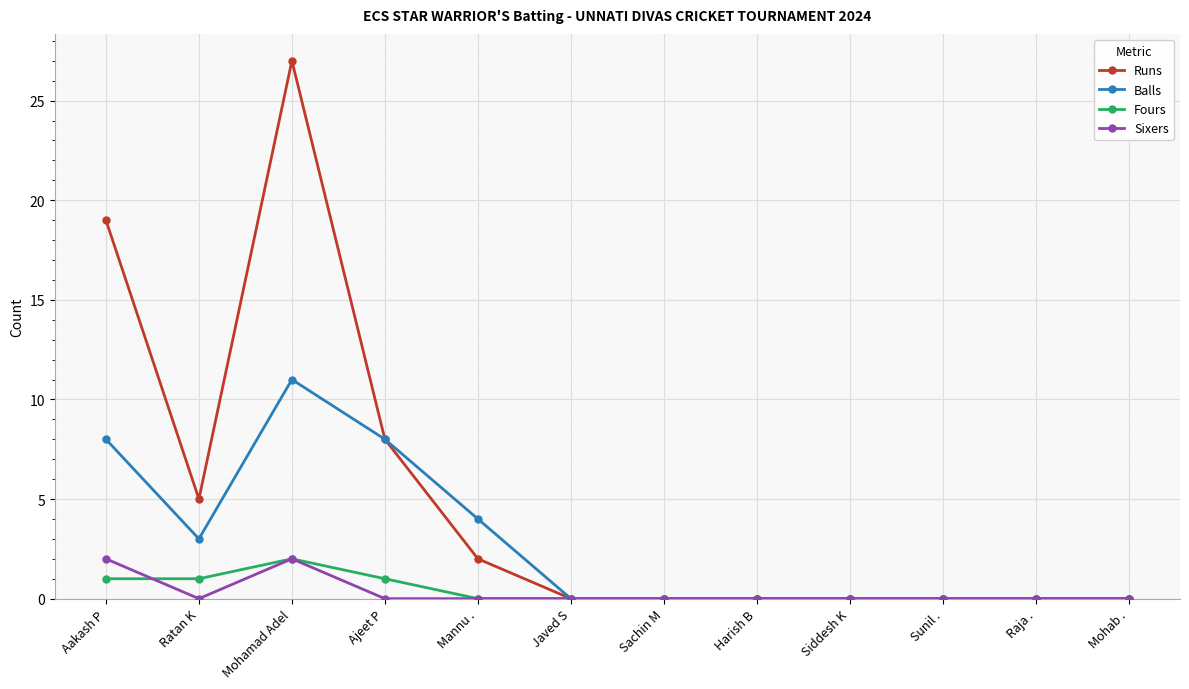

True or false: Balls has more than 0 interior local peaks.

True